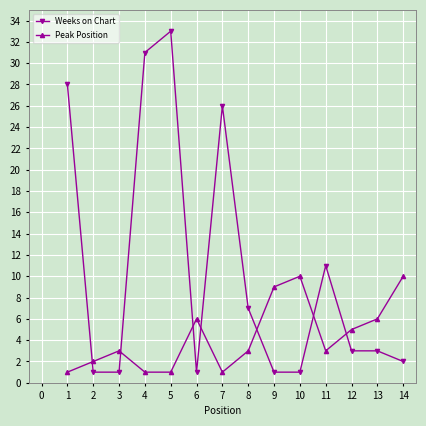

What is the minimum value shown in the chart?

1